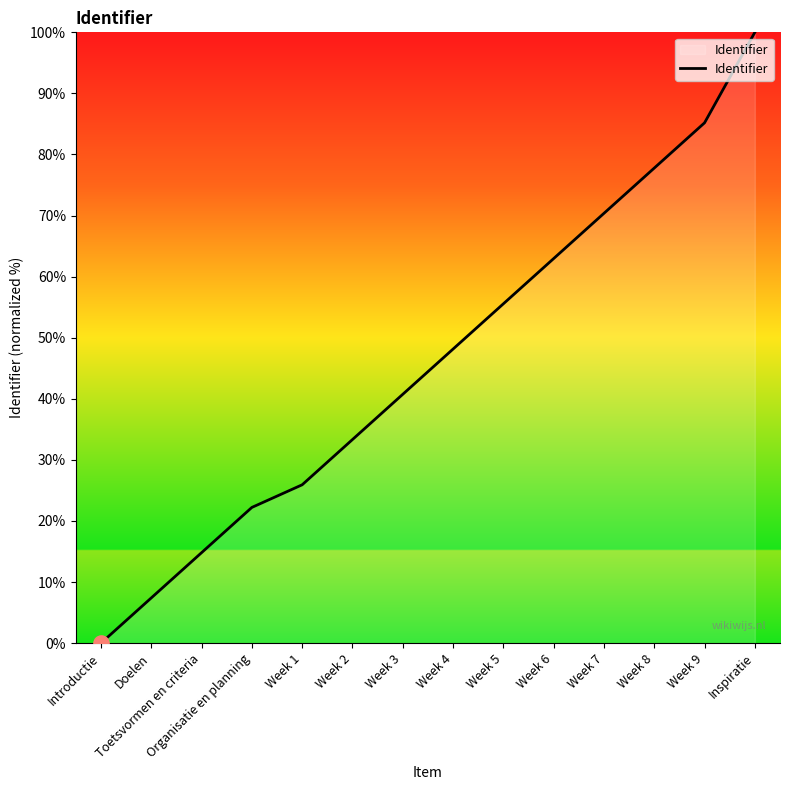

What is the change in value from Week 1 to Week 8?

+51.9